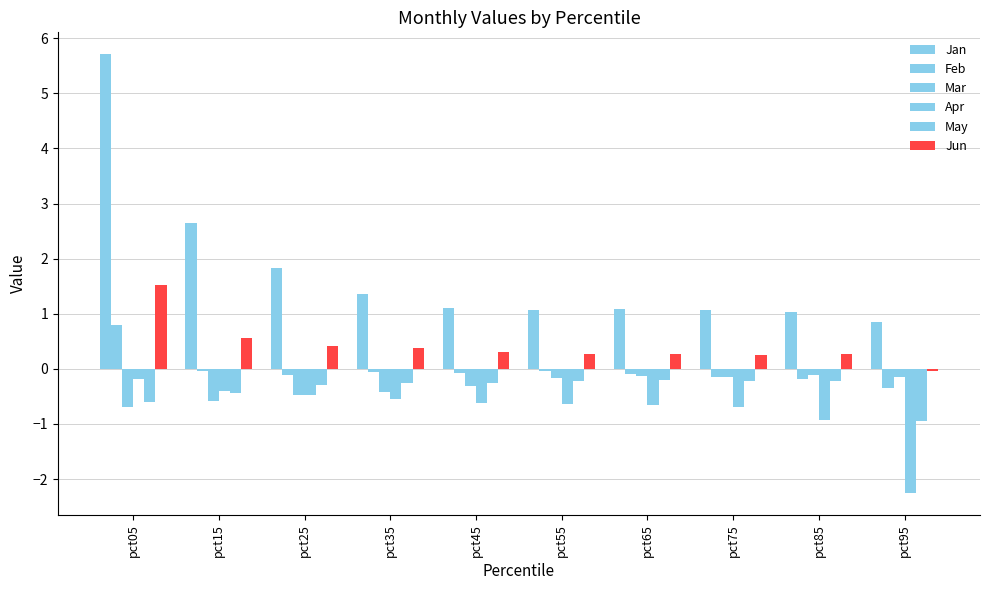

At pct55, list the series in order from smallest to largest.

Apr, May, Mar, Feb, Jun, Jan